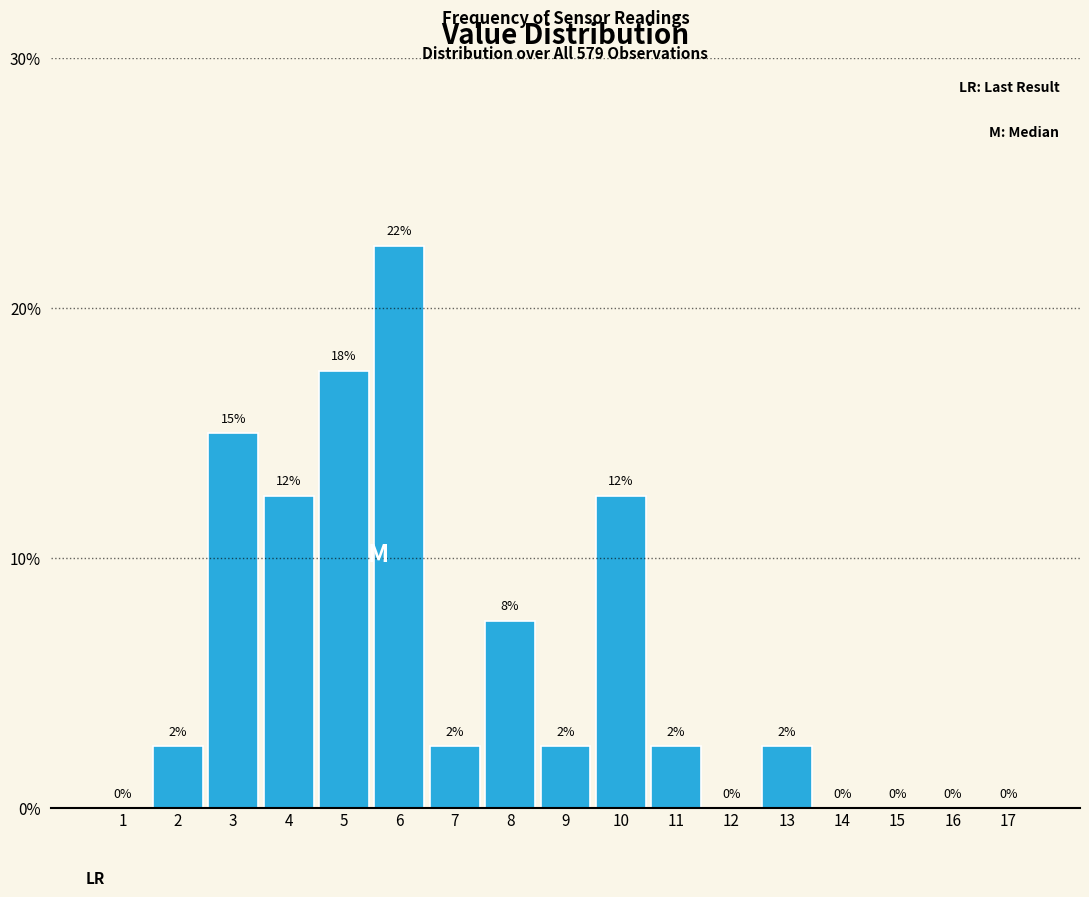

Are the bars horizontal?

No